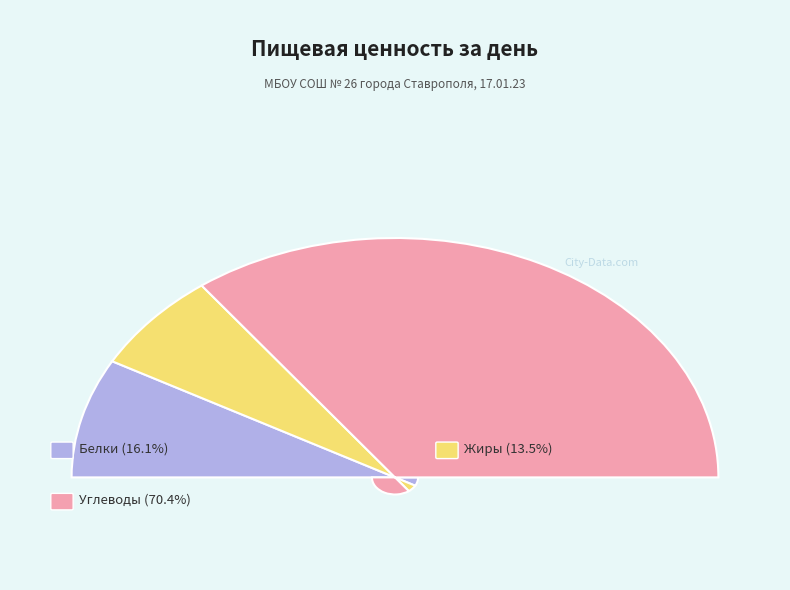

How many segments does this pie chart have?

3